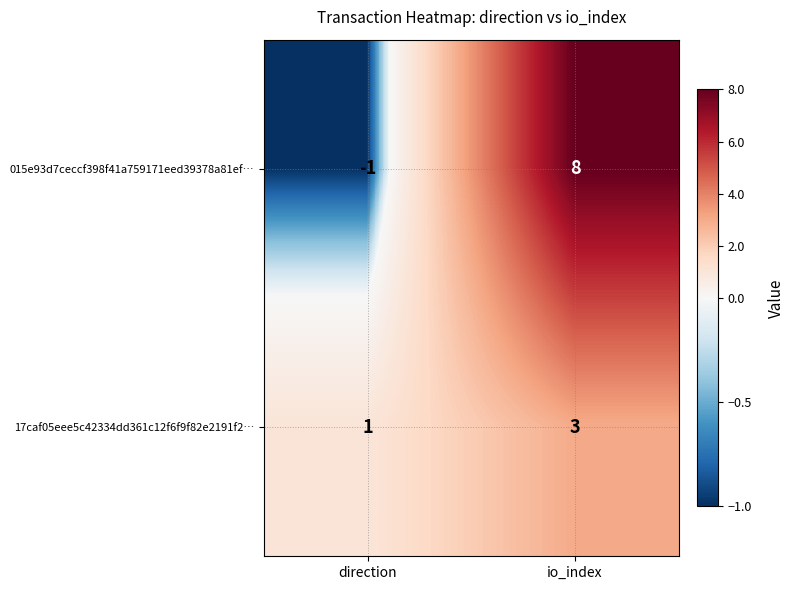

What is the total value across all series at io_index?

11